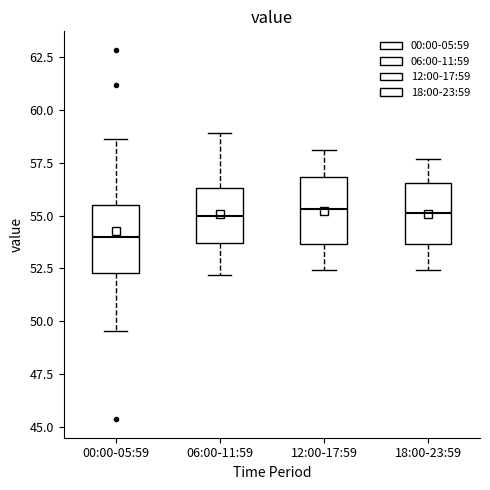

Which box's median line is the lowest?

00:00-05:59